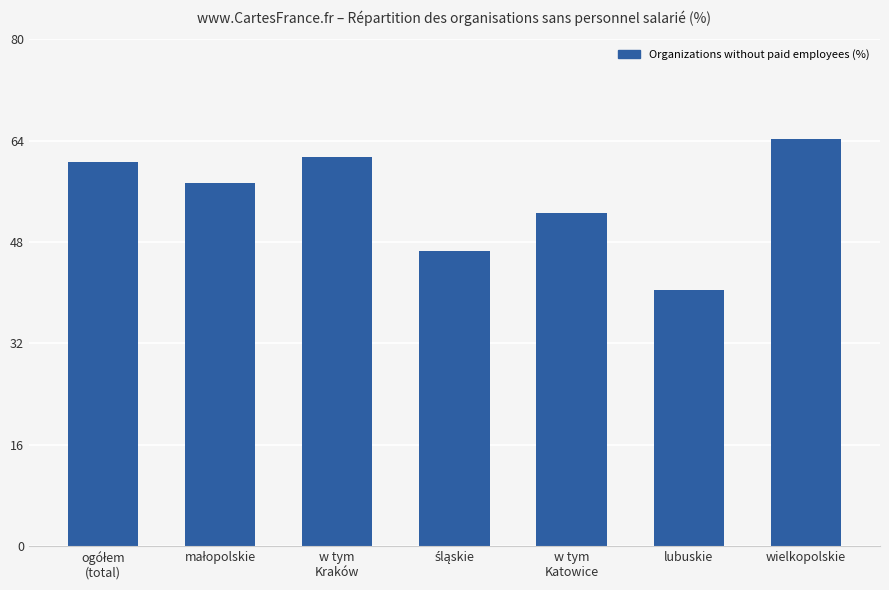

Which category has the lowest value across all series?

lubuskie